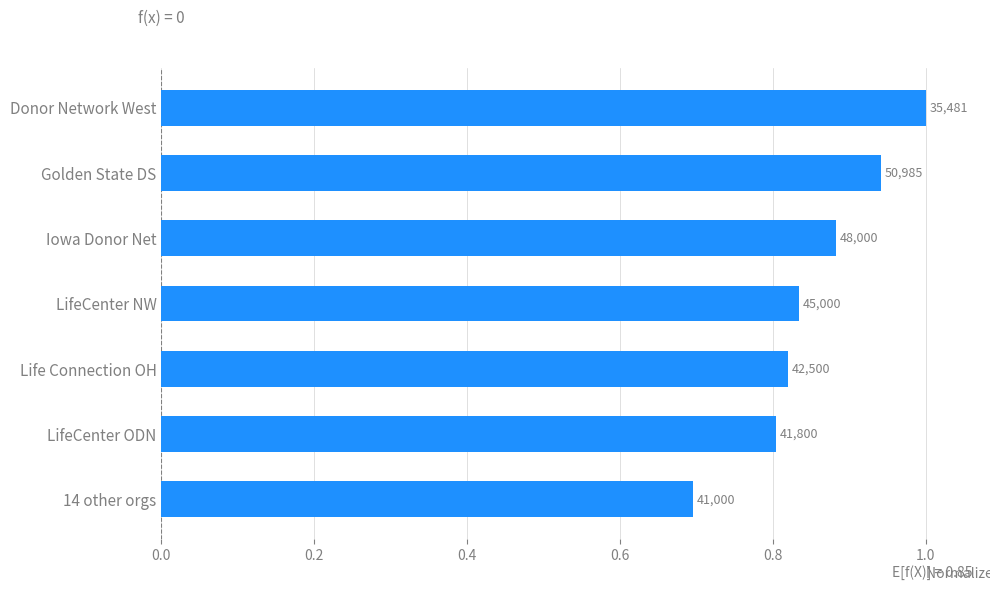

How many bars are there in total?

7